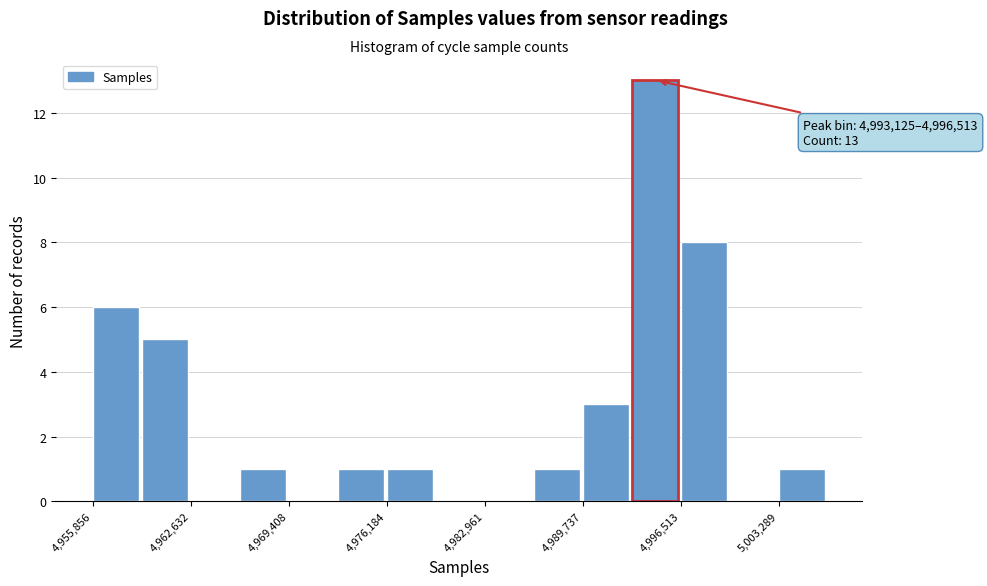

Read against the x-axis, roughly where is the centre of the tallest bar?

4995000